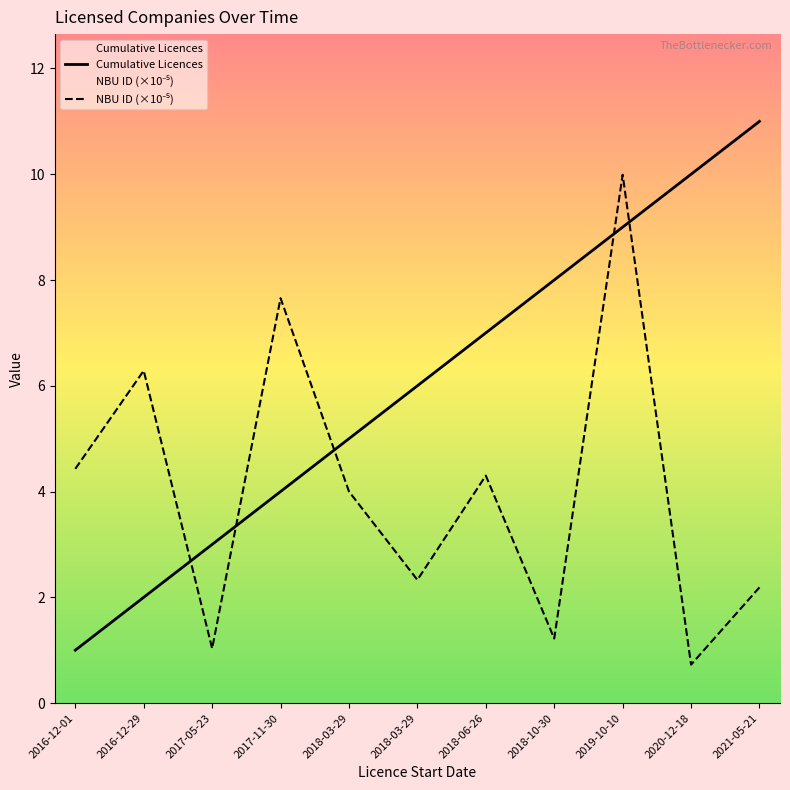

True or false: Cumulative Licences and NBU ID Code (scaled) intersect in this chart.

True